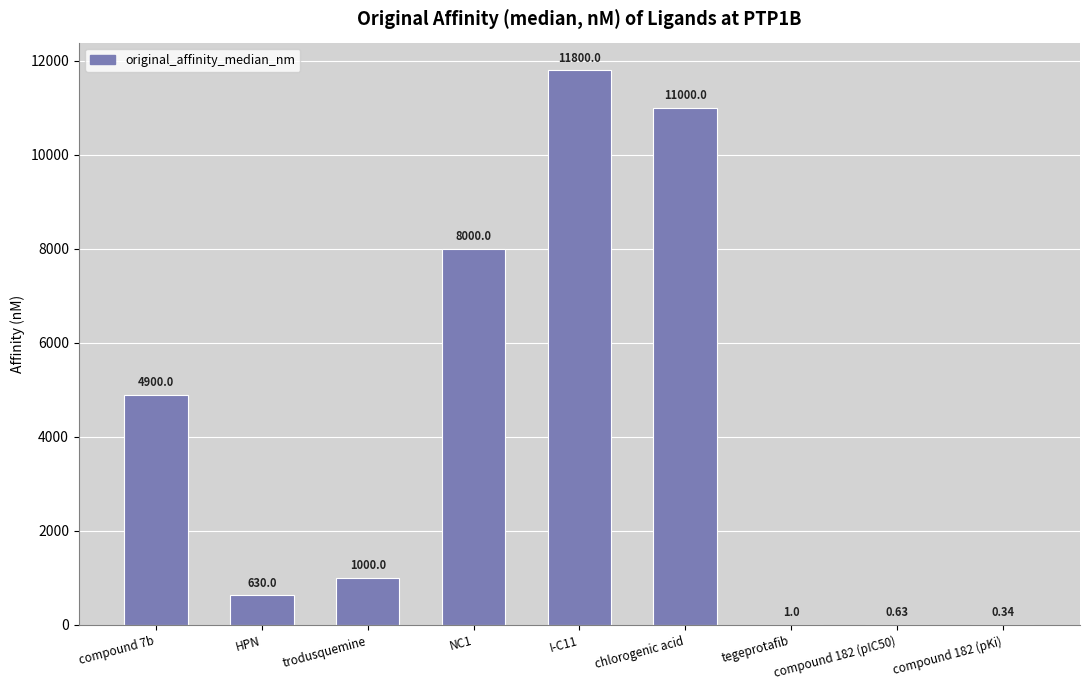

What is the sum of the values at tegeprotafib and compound 182 (pKi)?

1.3